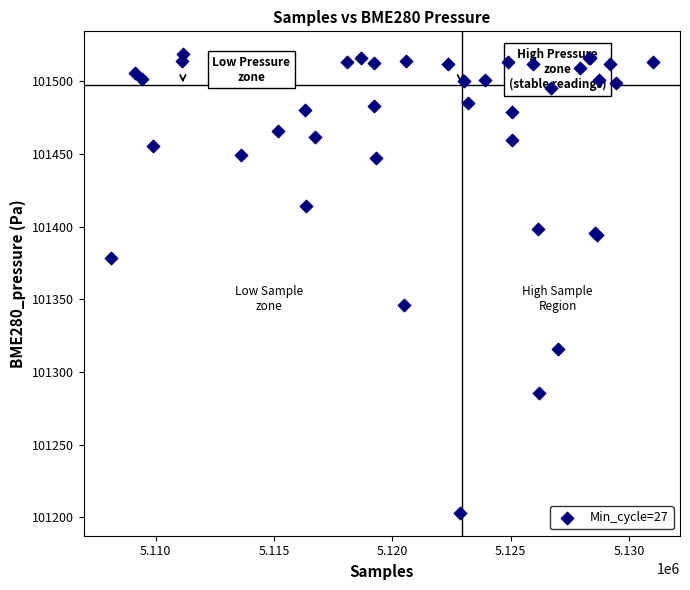

What Y value in the scatter plot is closest to 101360?

101346.3